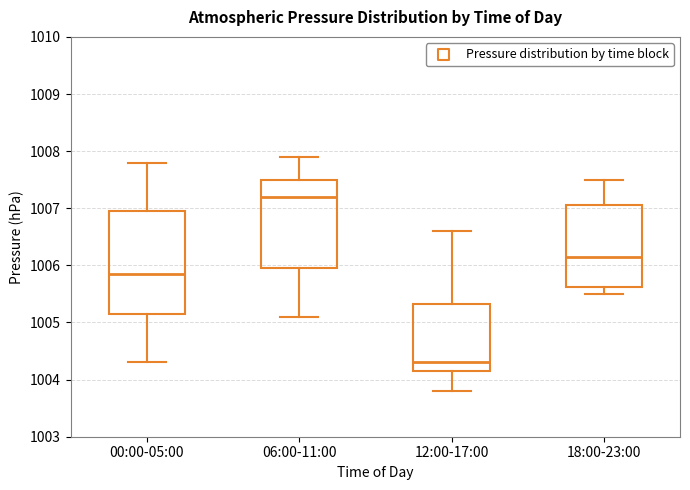

Reading left to right, transcribe this box plot: for each box, give where its median line is, the range the box spans, and where its two whiskers end, as read against the y-axis. The values are not printed on the chart, so give them approximately, as read against the axis.

00:00-05:00: median 1005.9, box 1005.2 to 1007.0, whiskers 1004.3 to 1007.8
06:00-11:00: median 1007.2, box 1006.0 to 1007.5, whiskers 1005.1 to 1007.9
12:00-17:00: median 1004.3, box 1004.2 to 1005.3, whiskers 1003.8 to 1006.6
18:00-23:00: median 1006.2, box 1005.6 to 1007.1, whiskers 1005.5 to 1007.5